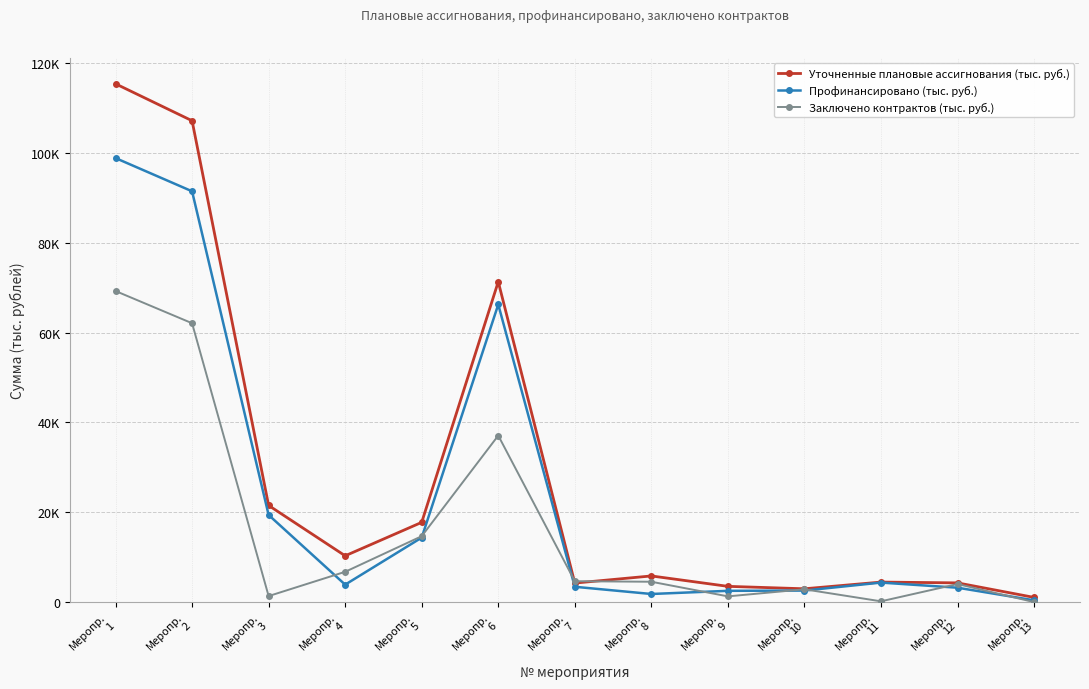

What is the spread (max minus min) of values at Меропр.
13?

1043.0